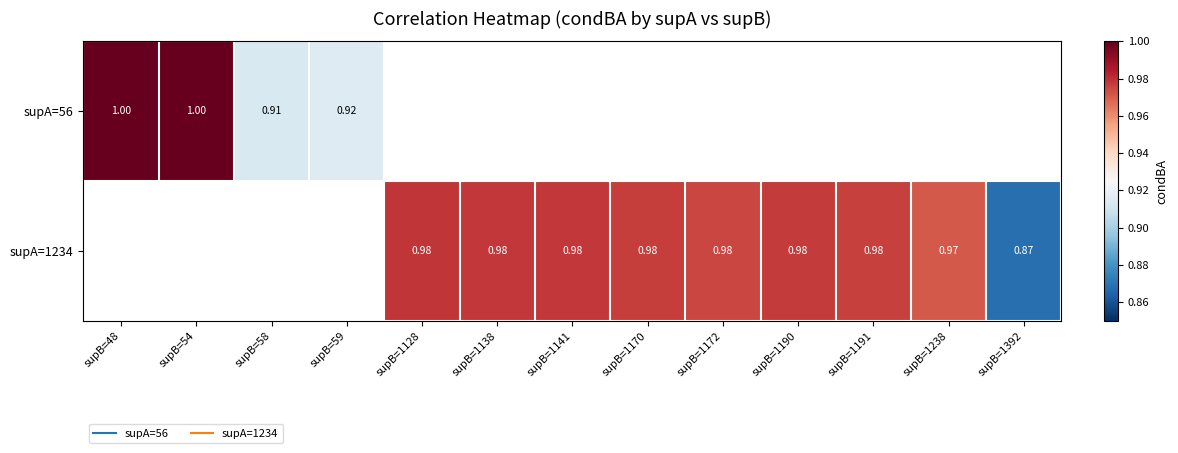

Rank the series by their maximum value, from highest to lowest.

supA=56, supA=1234